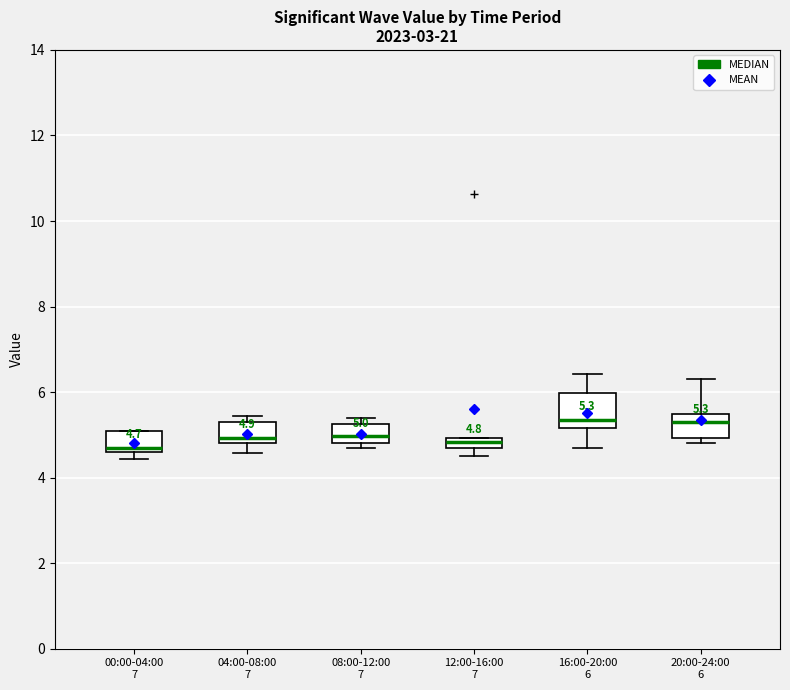

Which box is the tallest, from its lower edge to its upper edge?

16:00-20:00 6